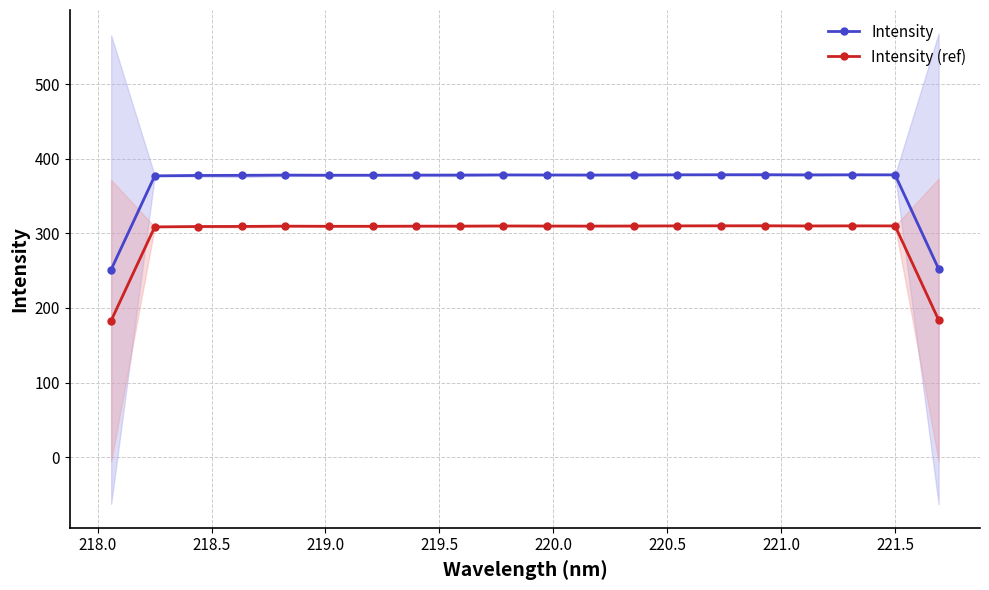

How many lines are shown in the chart?

2